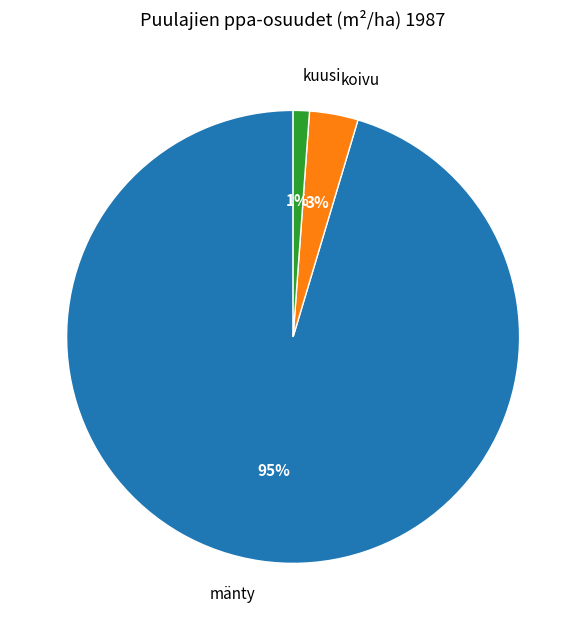

Does any single category account for the majority?

Yes